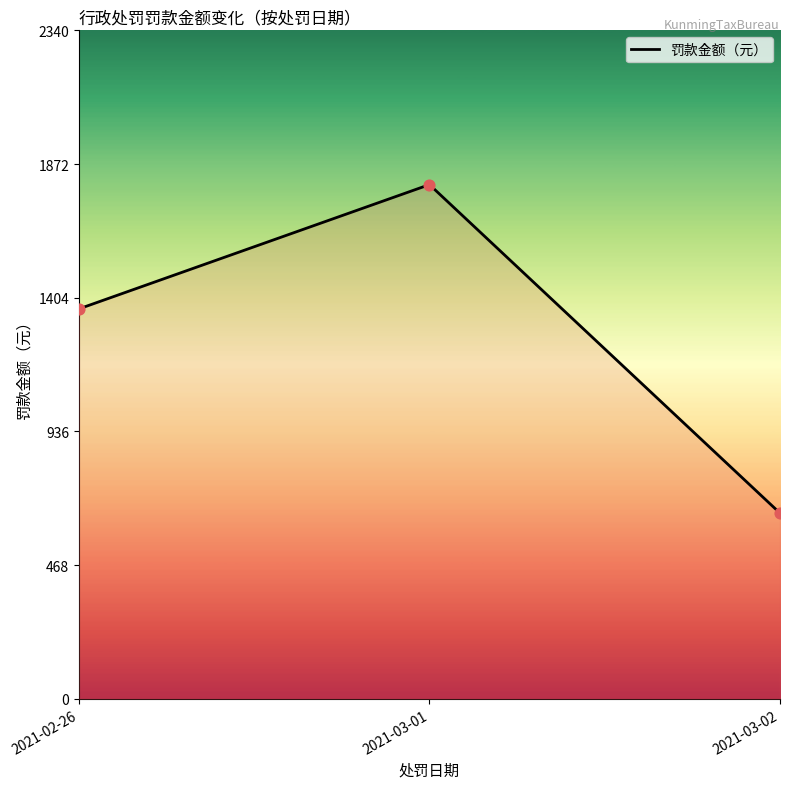

Approximately how many times larger is the value at 2021-03-02 compared to 2021-02-26?

0.5